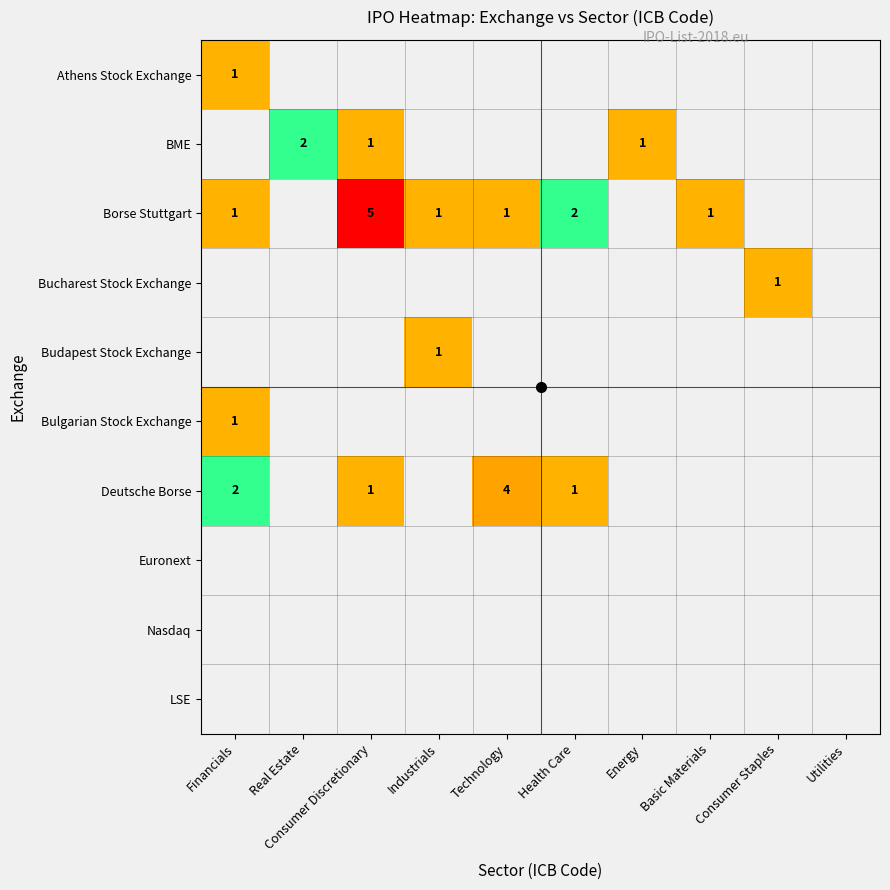

How many distinct data groups are displayed?

10